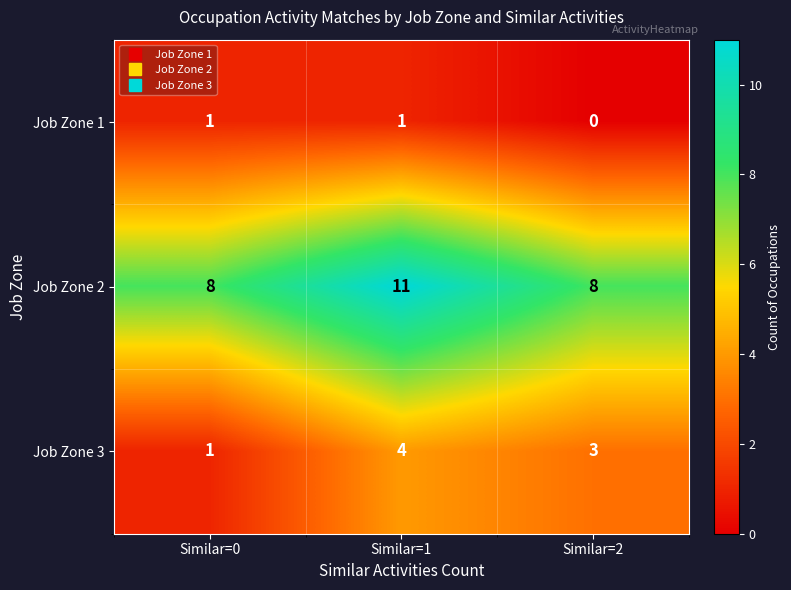

What is the approximate value of Job Zone 2 at Similar=0?

8